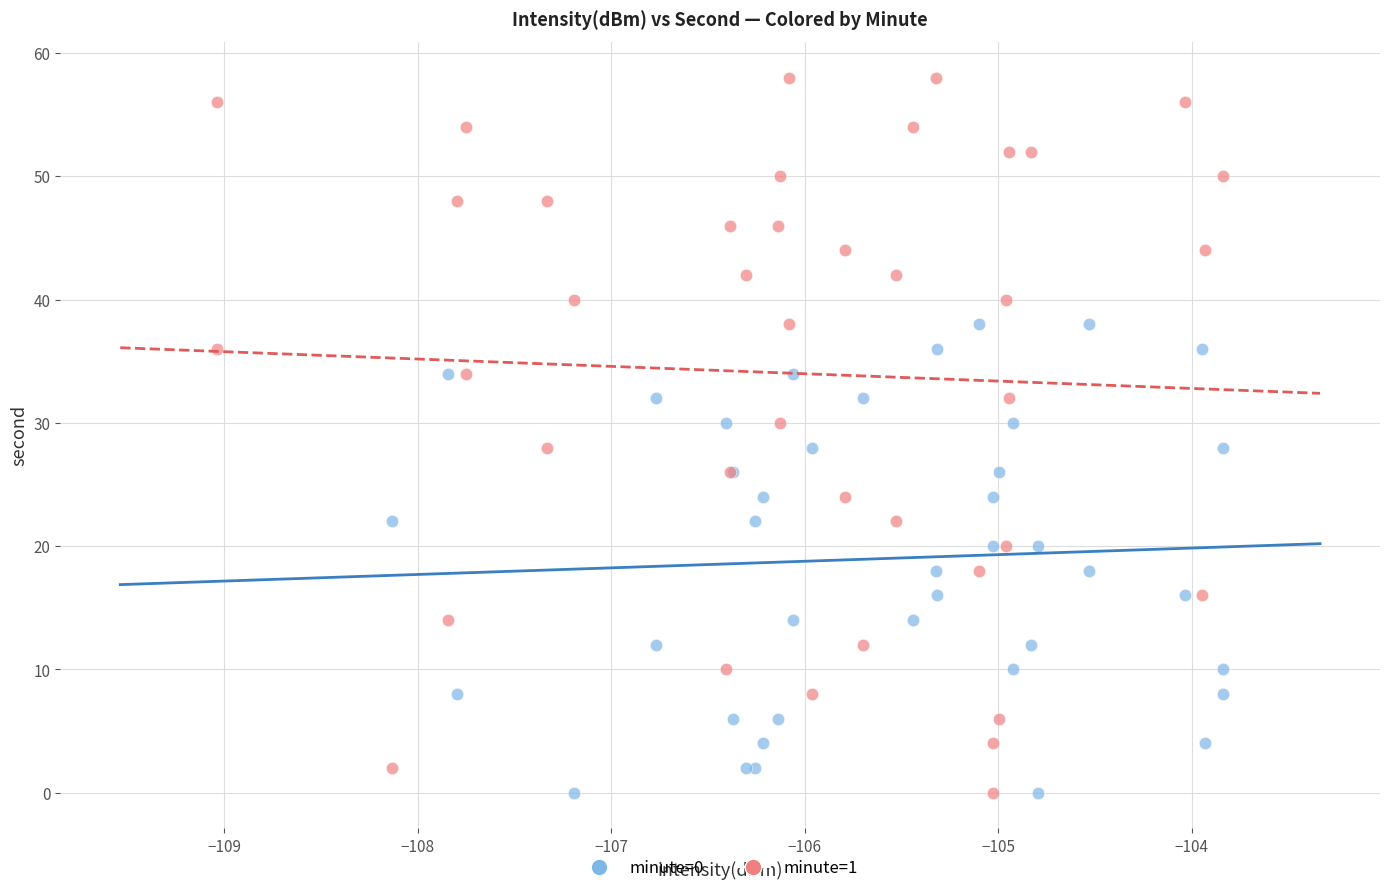

Which series contains the highest Y value?

minute=1